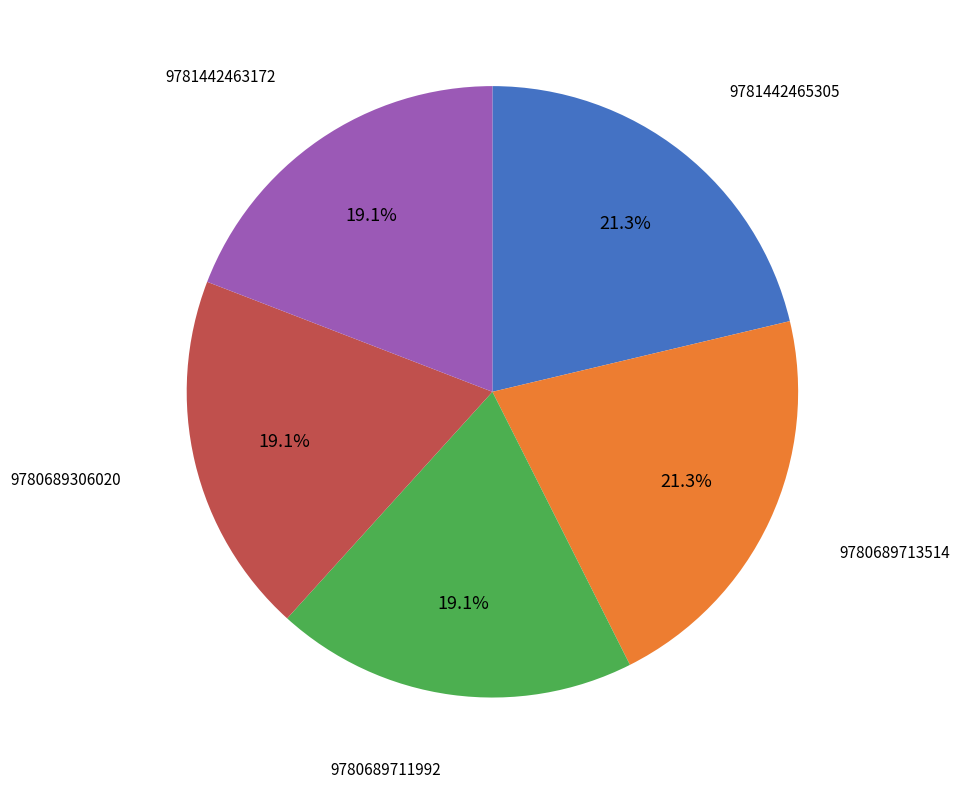

Does any single category account for the majority?

No